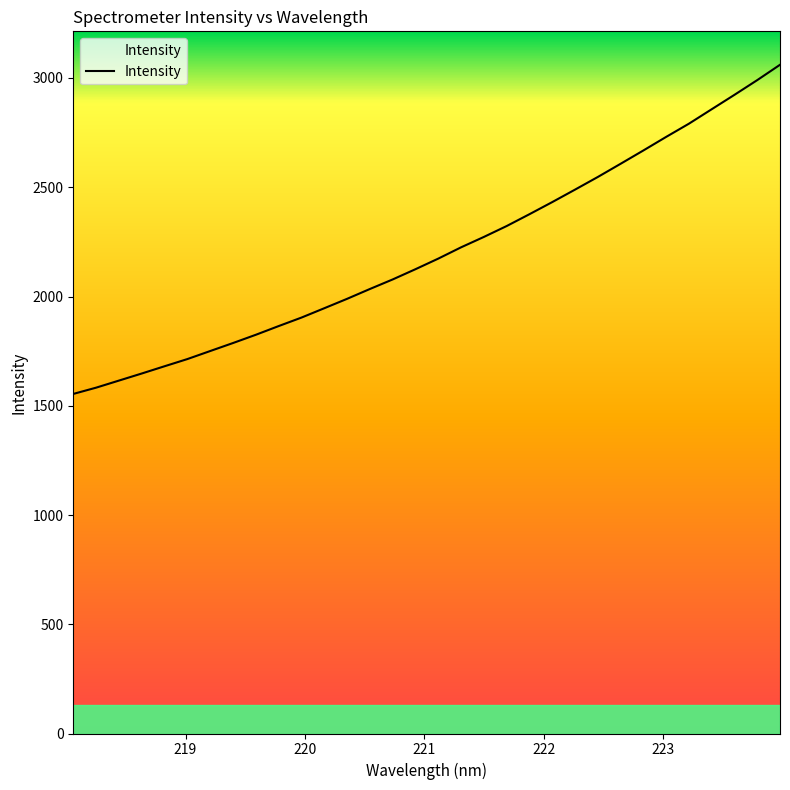

Reading left to right, transcribe all the data shown in this chart.

1554.1	1582.8	1615.2	1647.6	1680.8	1713.7	1750.4	1787.1	1824.8	1864.6	1903.5	1946.3	1989.3	2034.3	2078.0	2124.9	2173.4	2225.0	2272.6	2322.4	2376.6	2432.0	2489.1	2547.0	2607.3	2668.3	2730.4	2790.9	2857.0	2923.0	2990.3	3060.5